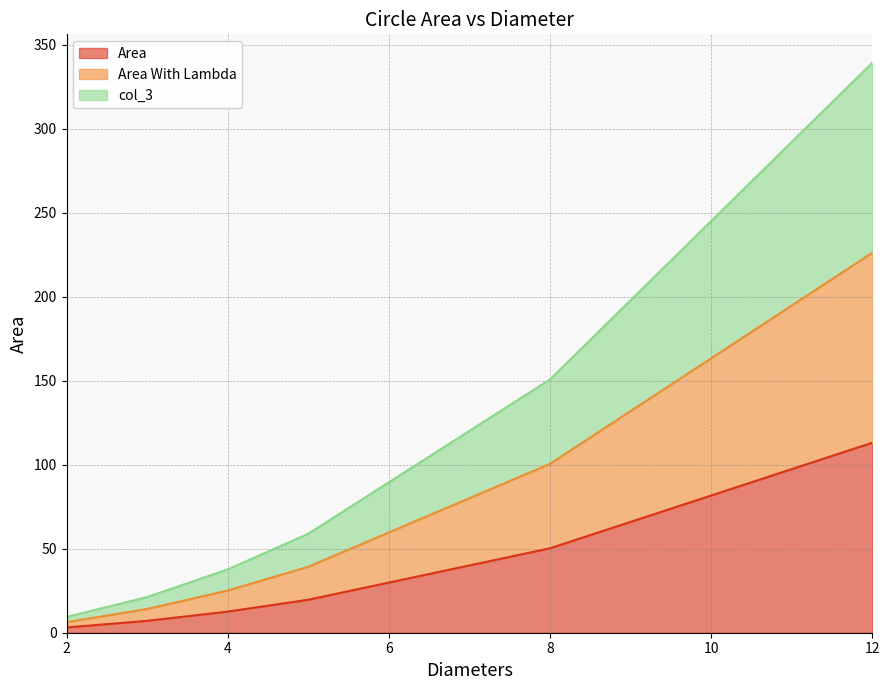

Reading left to right, what are all the values shown in this chart?

Area: 2=3.1	3=7.1	3=7.1	4=12.6	5=19.6	8=50.3	12=113.1
Area With Lambda: 2=6.3	3=14.1	3=14.1	4=25.1	5=39.3	8=100.5	12=226.2
col_3: 2=9.4	3=21.2	3=21.2	4=37.7	5=58.9	8=150.8	12=339.3